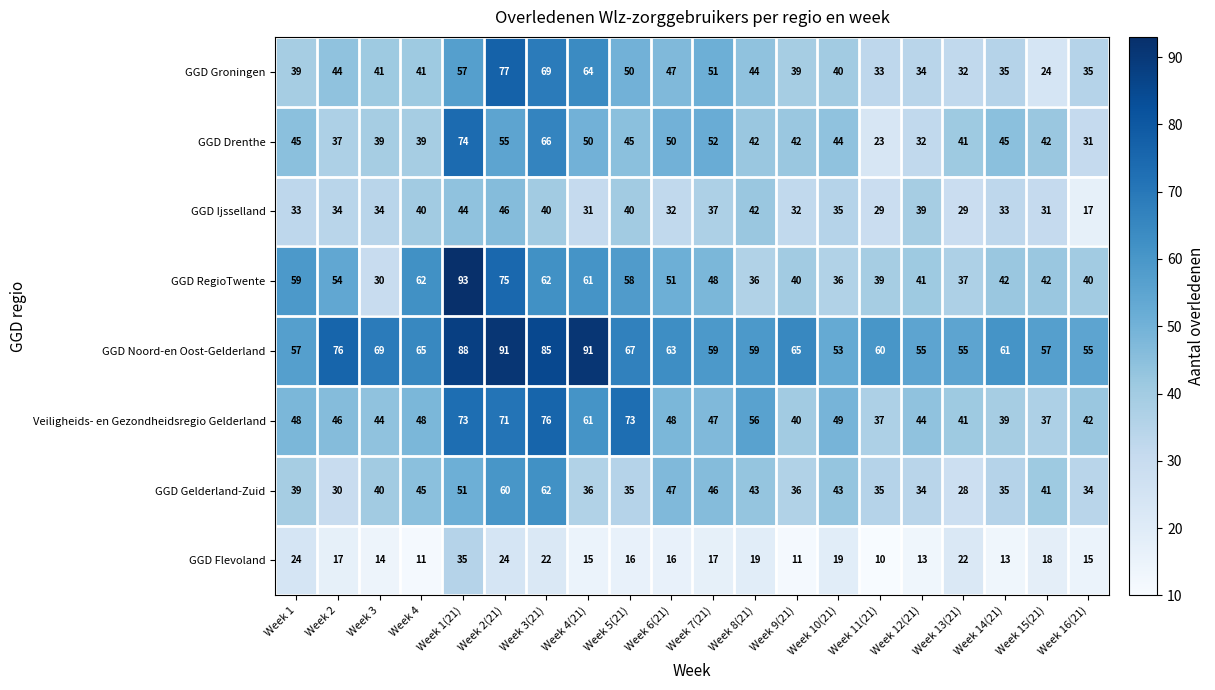

What is the difference between the highest and lowest values at Week 4(21)?

76